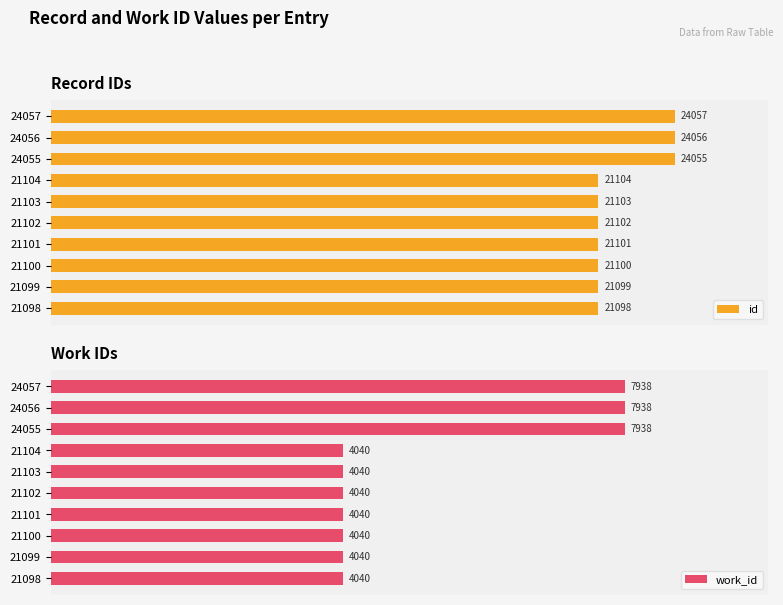

Rank the categories by id value from lowest to highest.

21098, 21099, 21100, 21101, 21102, 21103, 21104, 24055, 24056, 24057